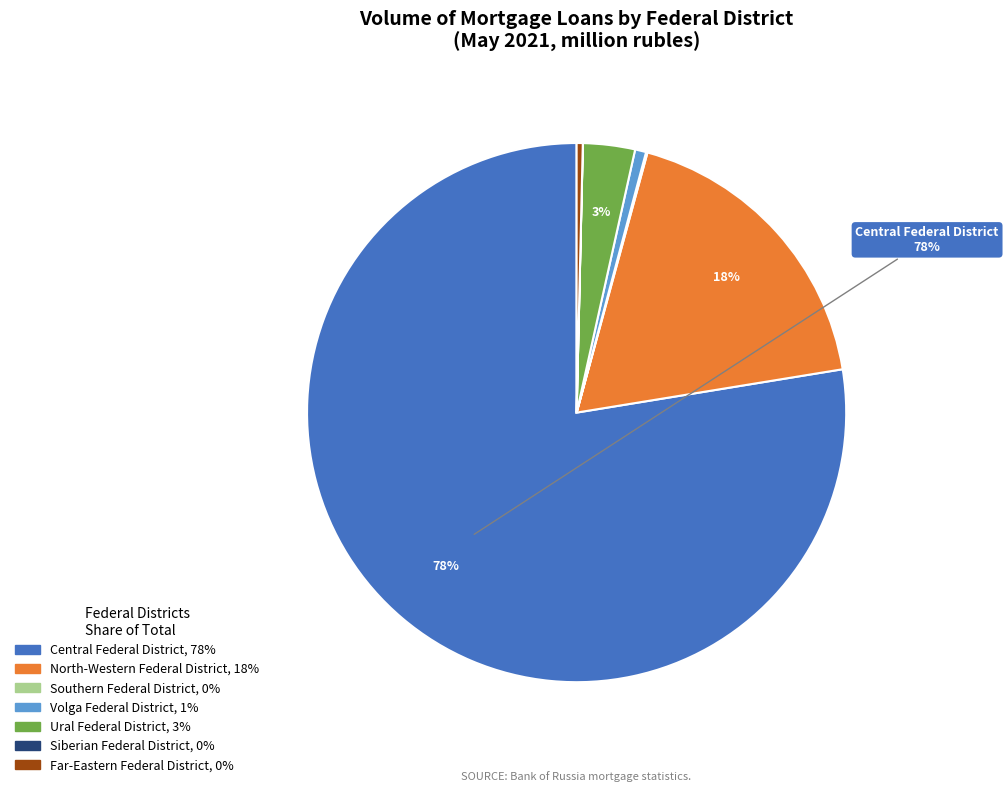

Is there any slice that represents more than half of the pie?

Yes